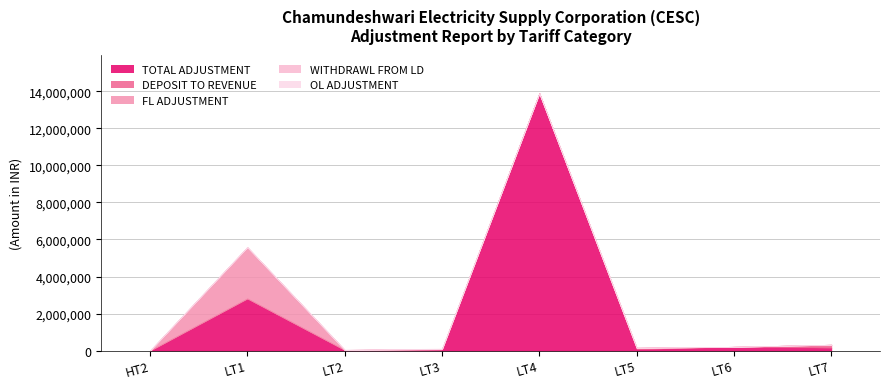

True or false: WITHDRAWL FROM LD has more than 2 points higher than both neighbors.

False